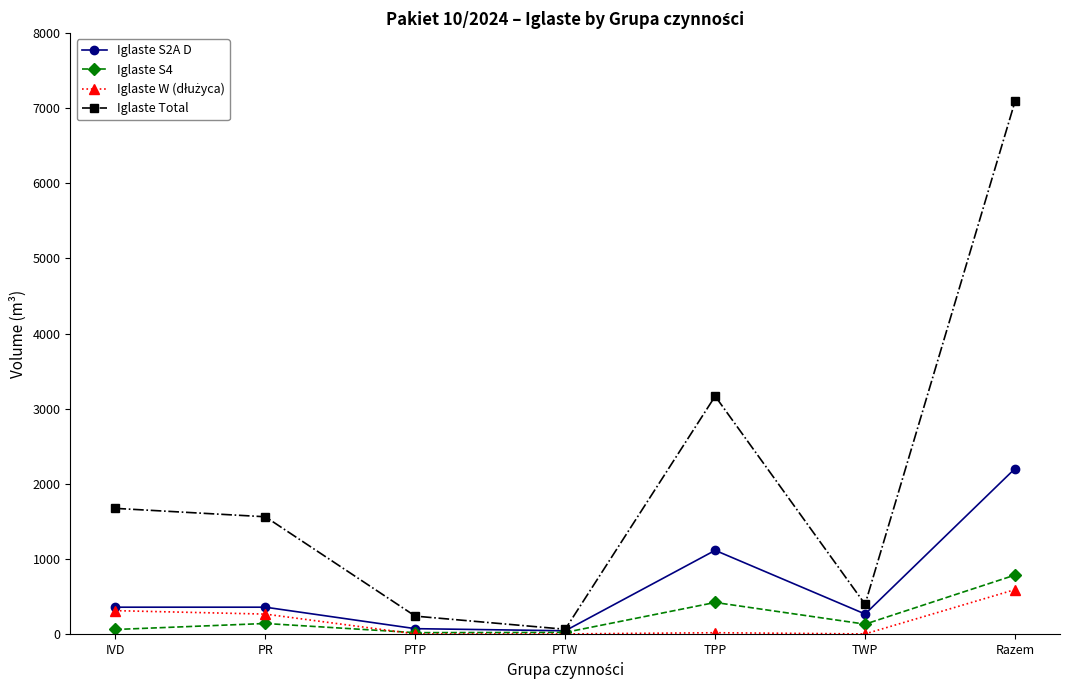

Which label corresponds to the largest value in the chart?

Razem